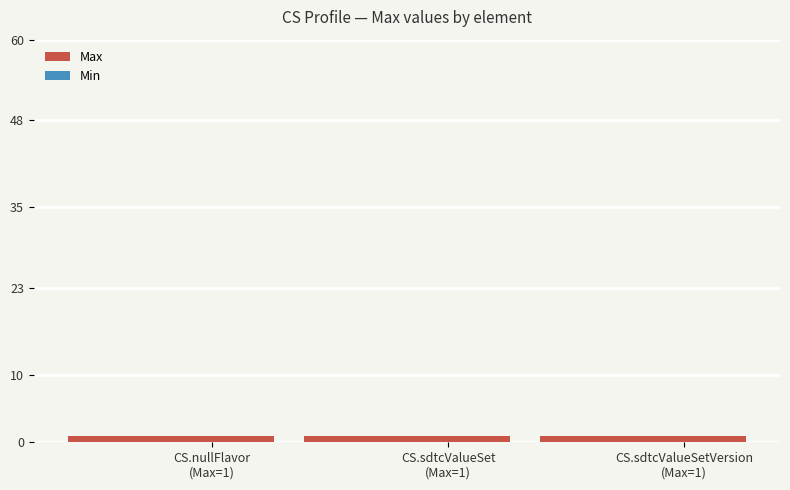

Rank the series by their maximum value, from highest to lowest.

Max, Min